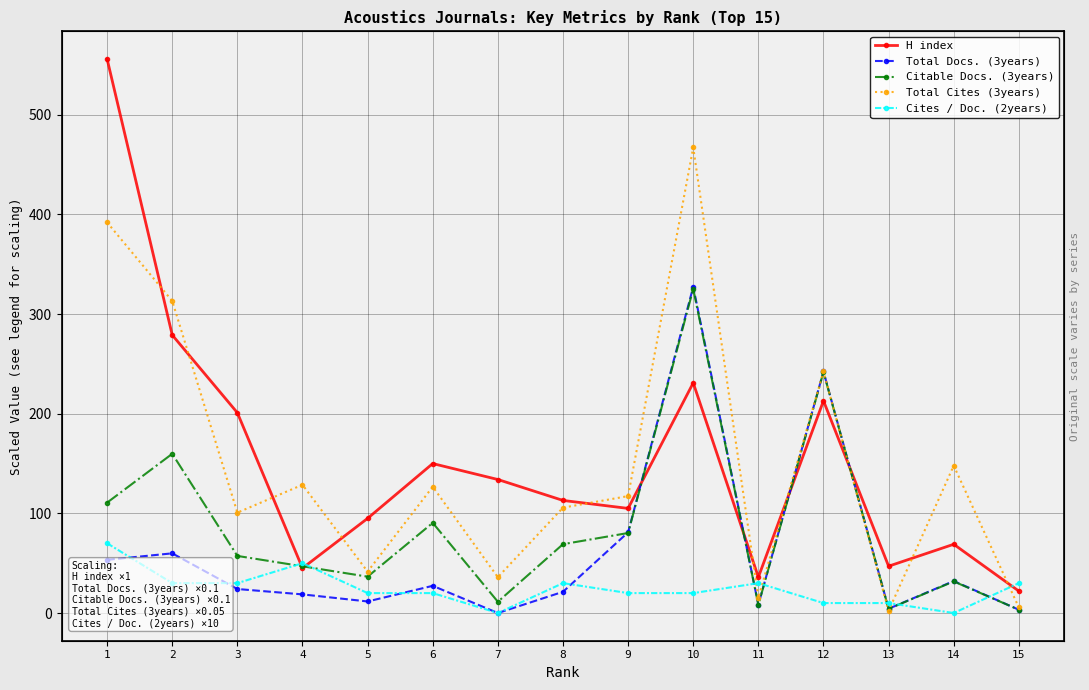

How many categories are shown in the chart?

15